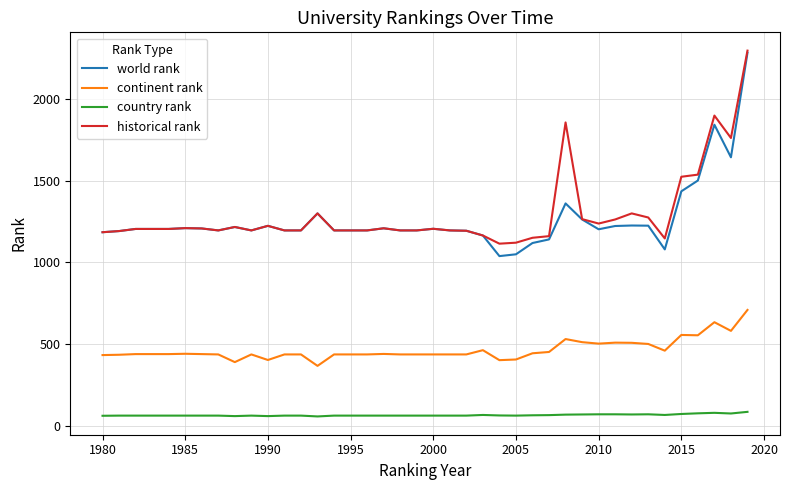

True or false: continent rank has more than 1 interior local peaks.

True